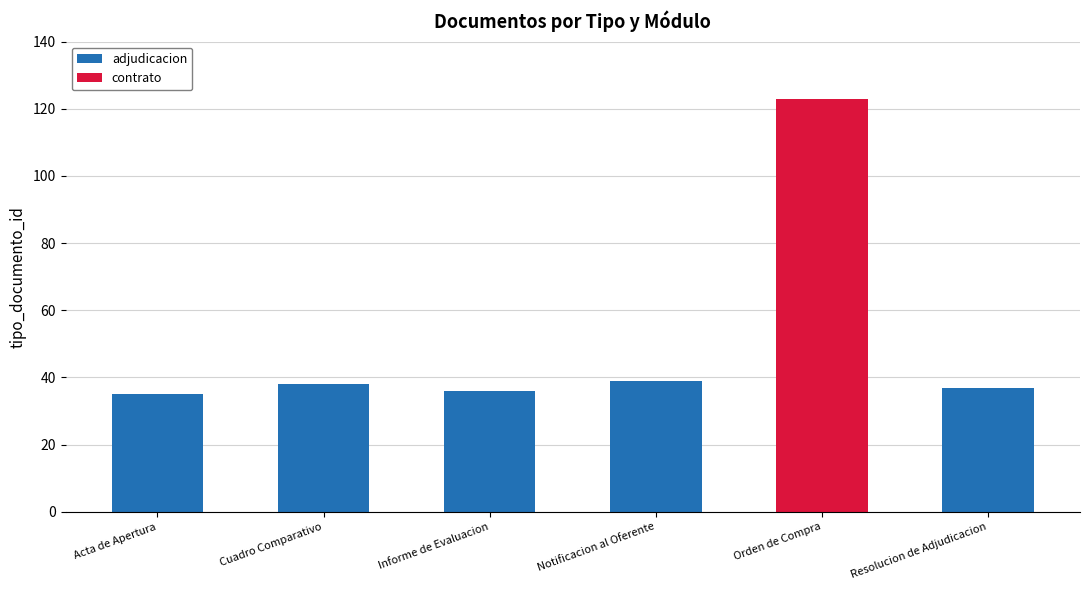

What value does the adjudicacion series have at Acta de Apertura, to the nearest 10?

40